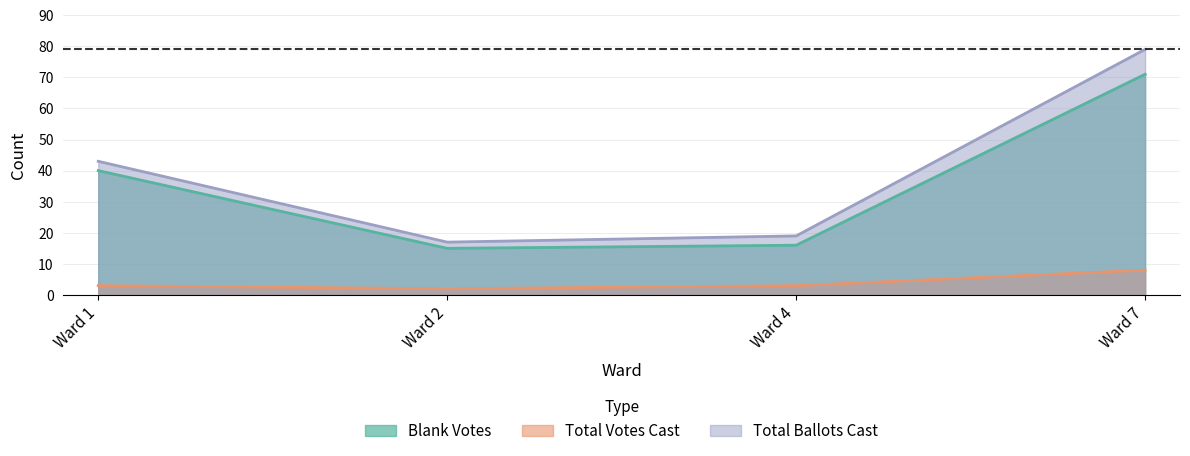

Is the value of Total Votes Cast at Ward 4 greater than the value of Blank Votes at Ward 7?

No